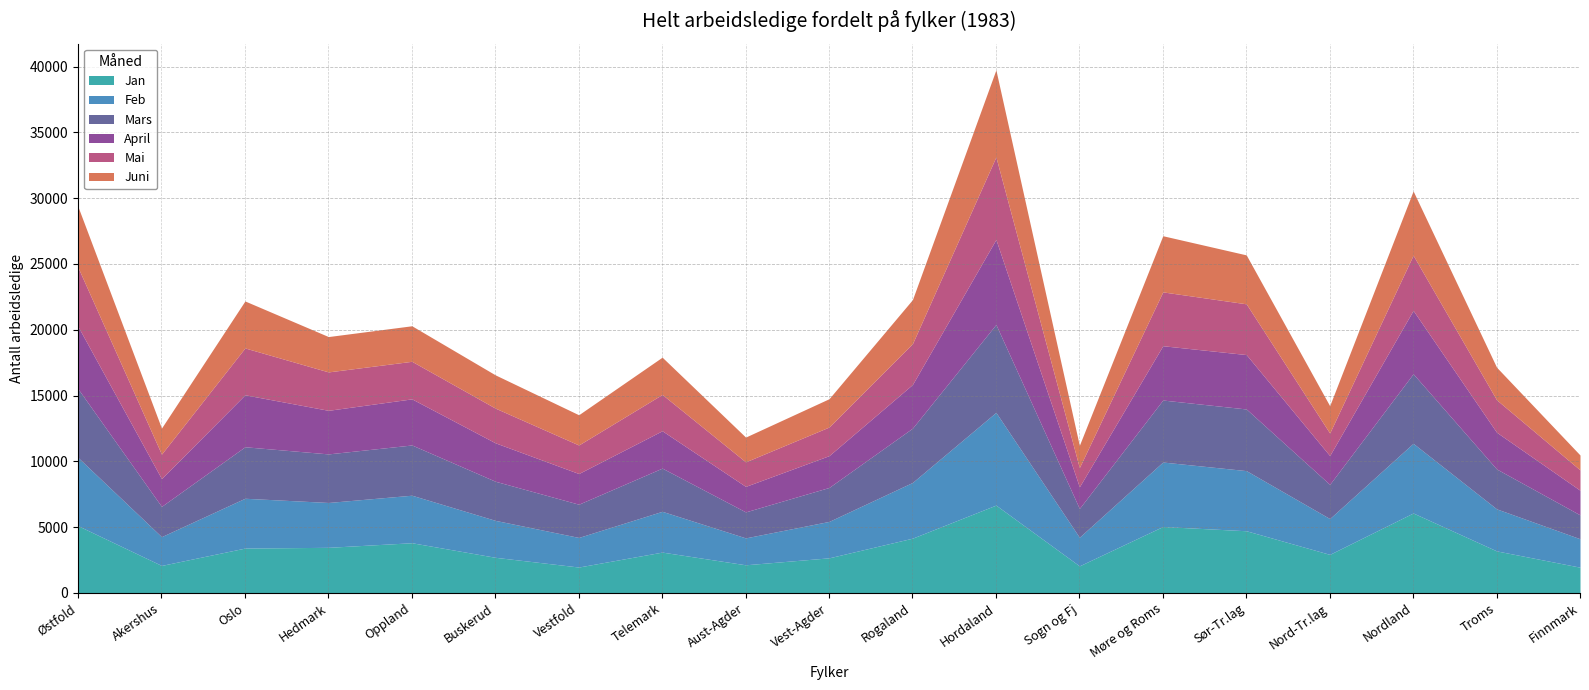

What is the label of the 13th point from the right?

Vestfold